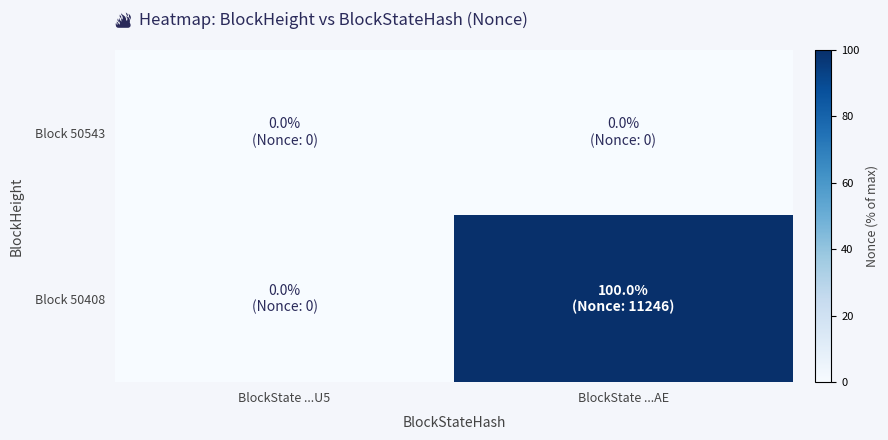

At BlockState ...AE, list the series in order from smallest to largest.

Block 50543, Block 50408